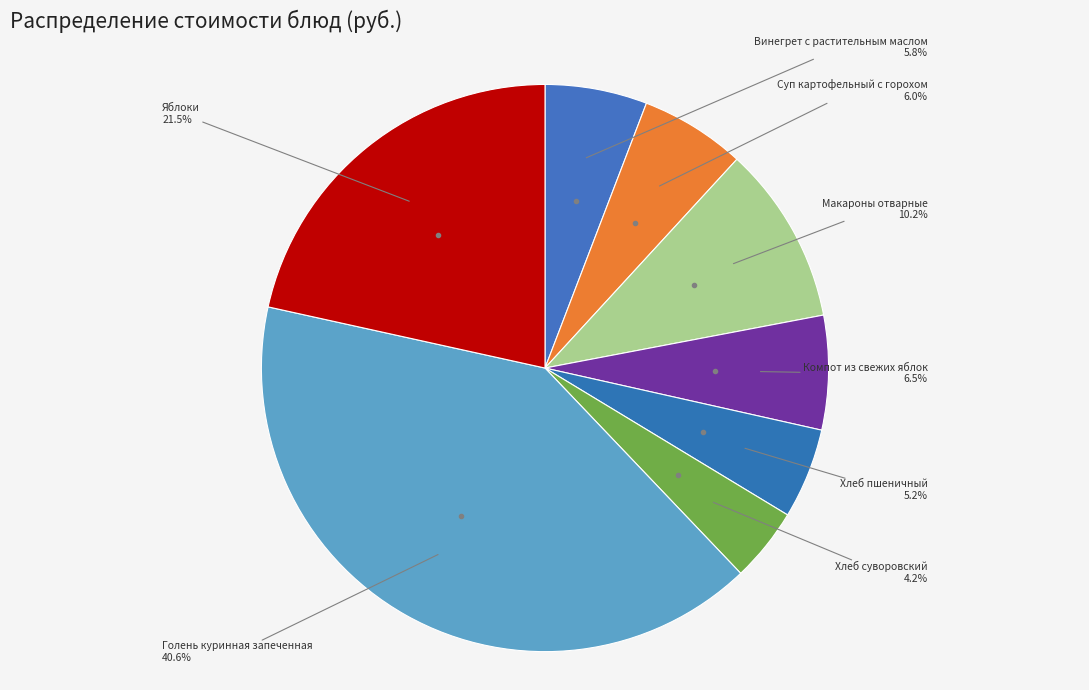

How many slices are in this pie chart?

8